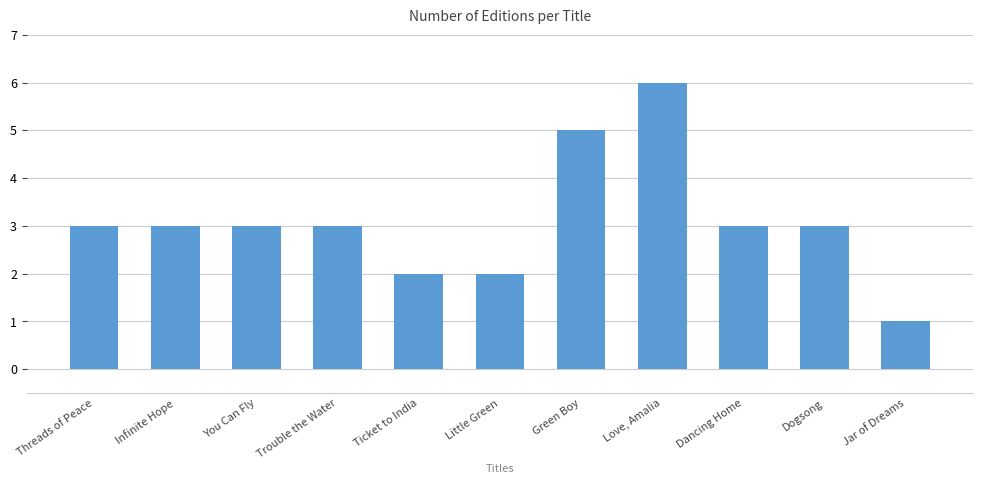

Approximately how many times larger is the value at Trouble the Water compared to Jar of Dreams?

3.0